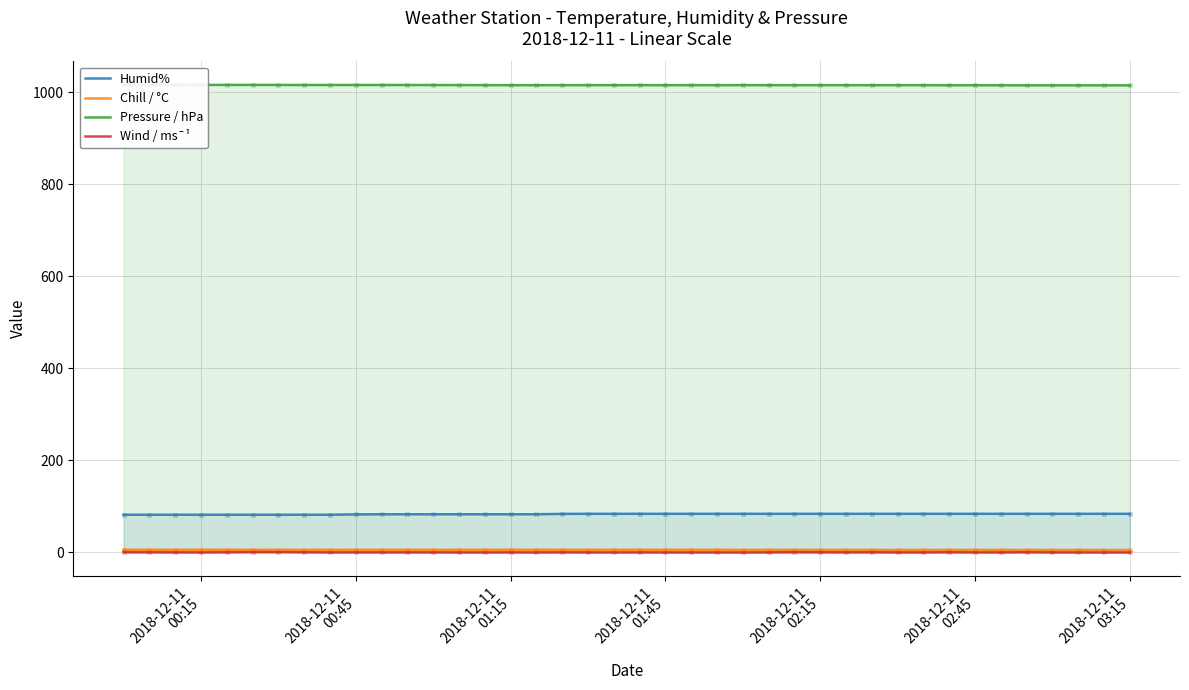

What are all the series names shown in the legend?

Humid%, Chill / °C, Pressure / hPa, Wind / ms¯¹